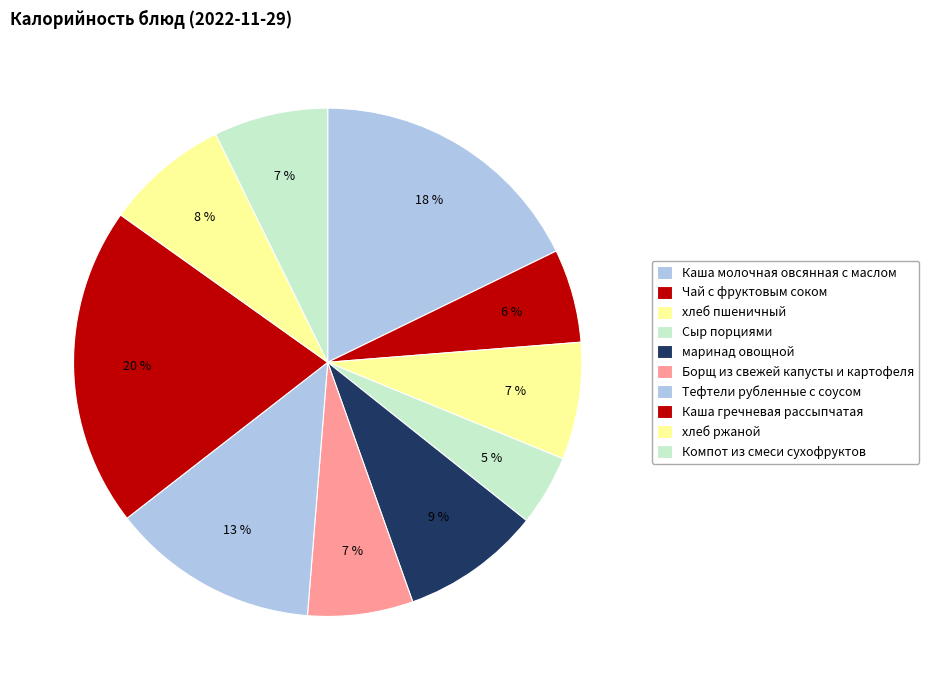

How much of the chart is everything except хлеб ржаной?

92.1%